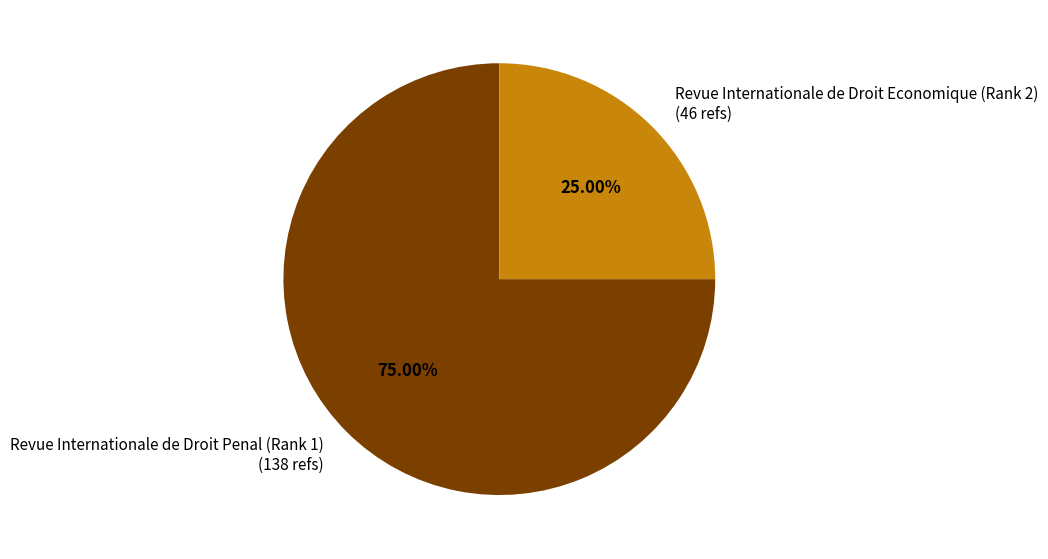

To the nearest percent, what is the difference between the largest and smallest slice percentages?

50%